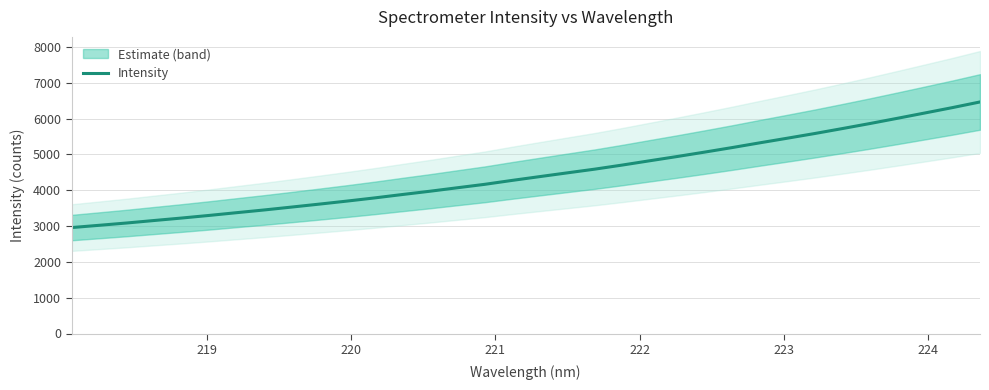

Is this an area chart (filled region under the line)?

No